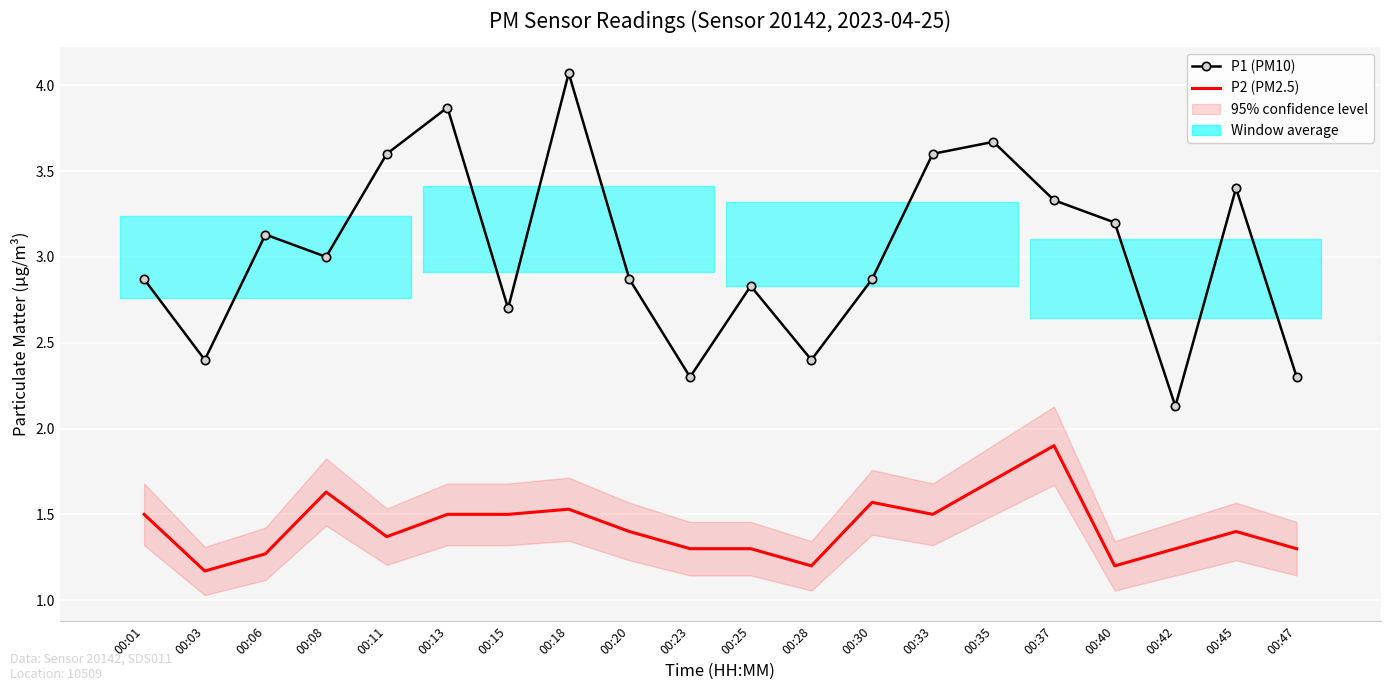

What are all the series names shown in the legend?

P1 (PM10), P2 (PM2.5)